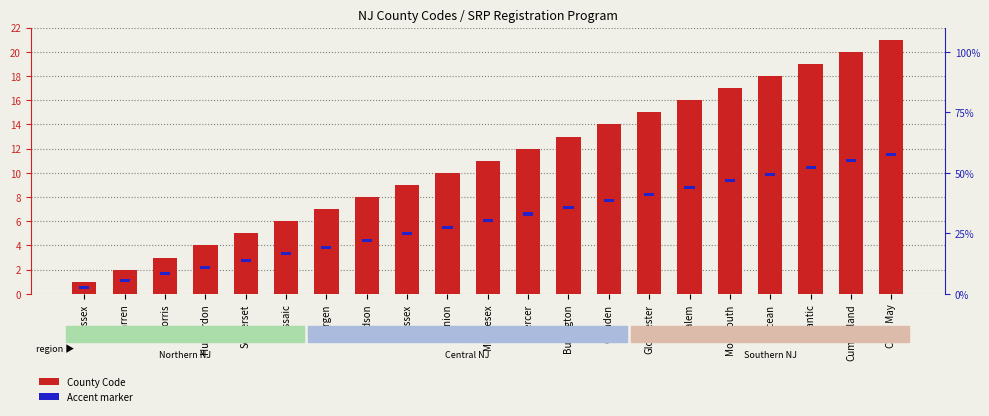

At which label is Accent Marker closest to 0?

Sussex